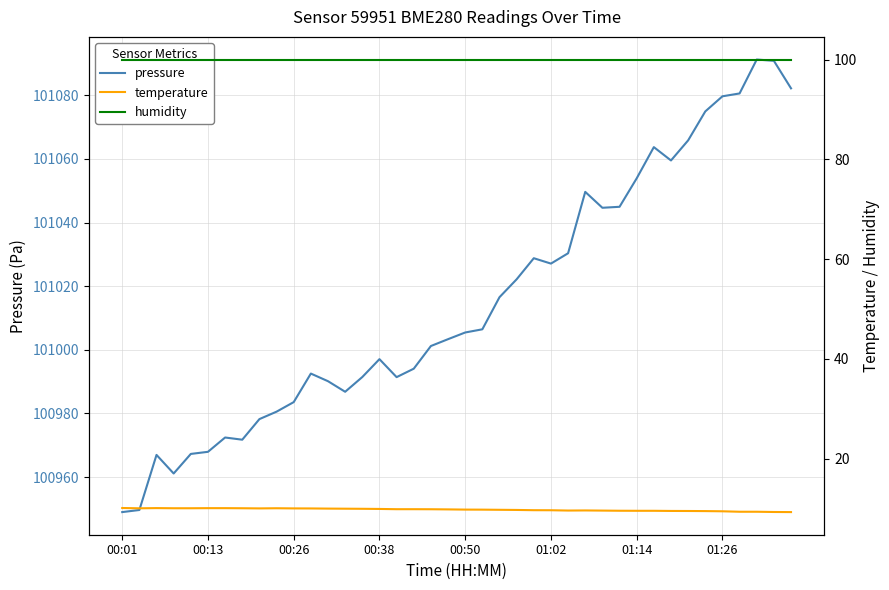

What value does the temperature series have at 31?

9.6